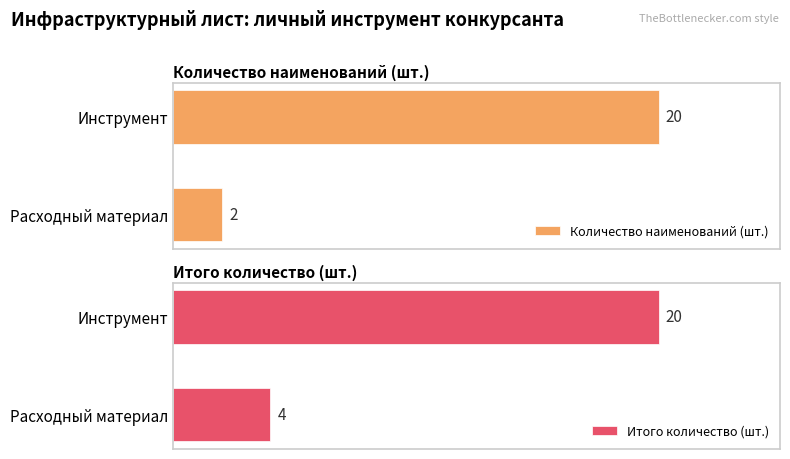

At which label does Количество наименований (шт.) reach its peak?

Инструмент